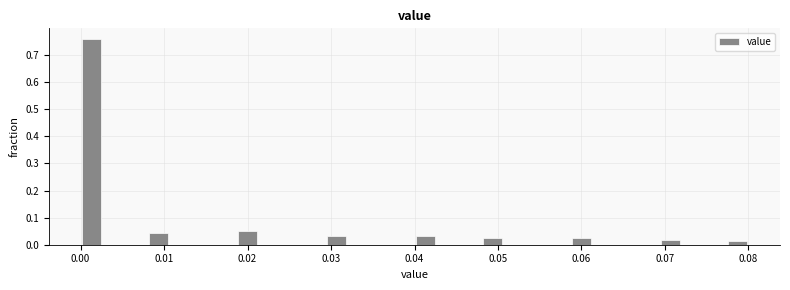

Around what value on the x-axis is the tallest bar? Give the approximate position of its centre, as read against the axis.

0.001